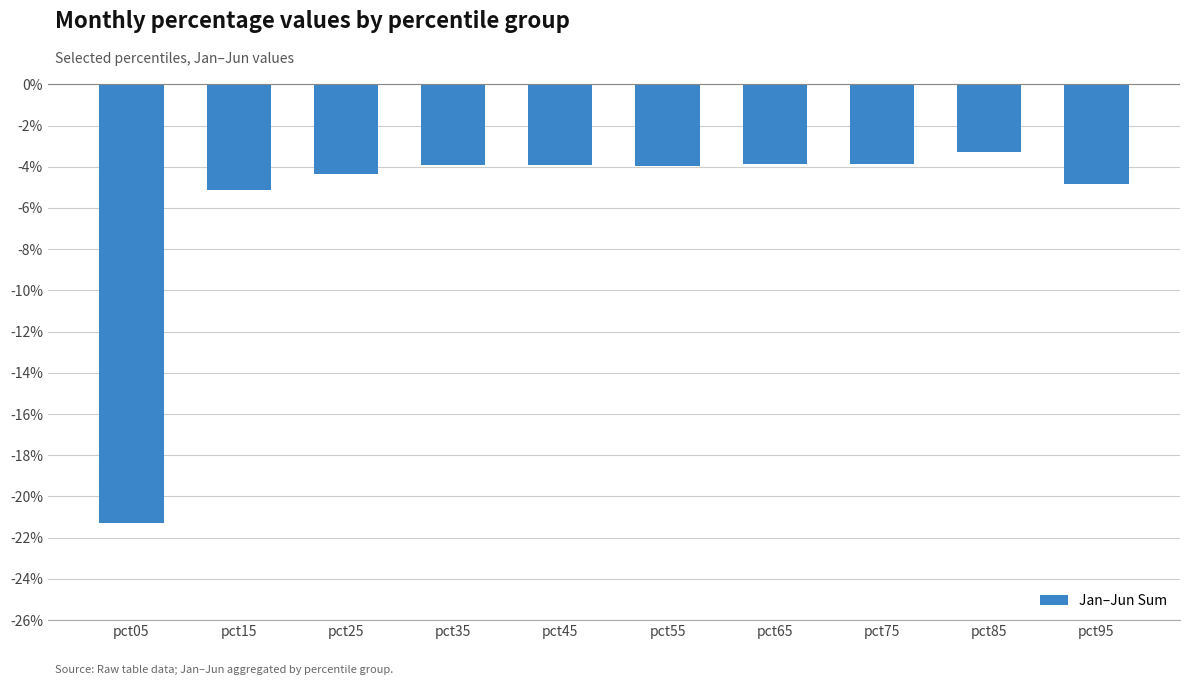

Which category has the highest value across all series?

pct85